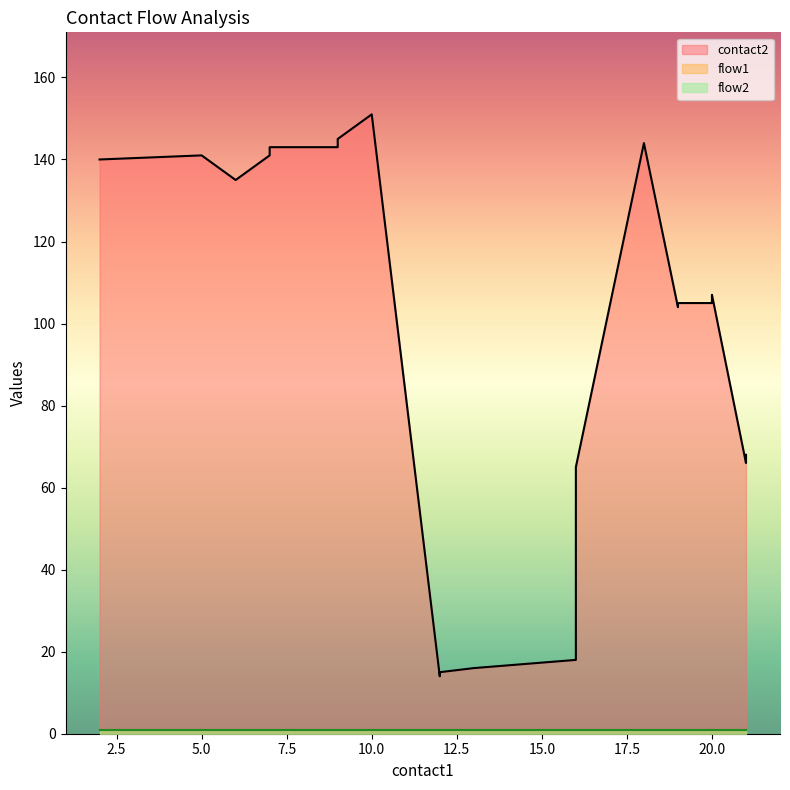

True or false: contact2 and flow2 intersect in this chart.

False